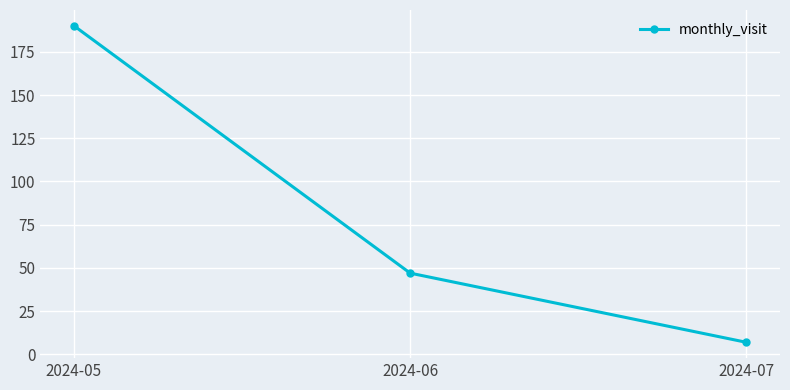

How many data points does each series have?

3